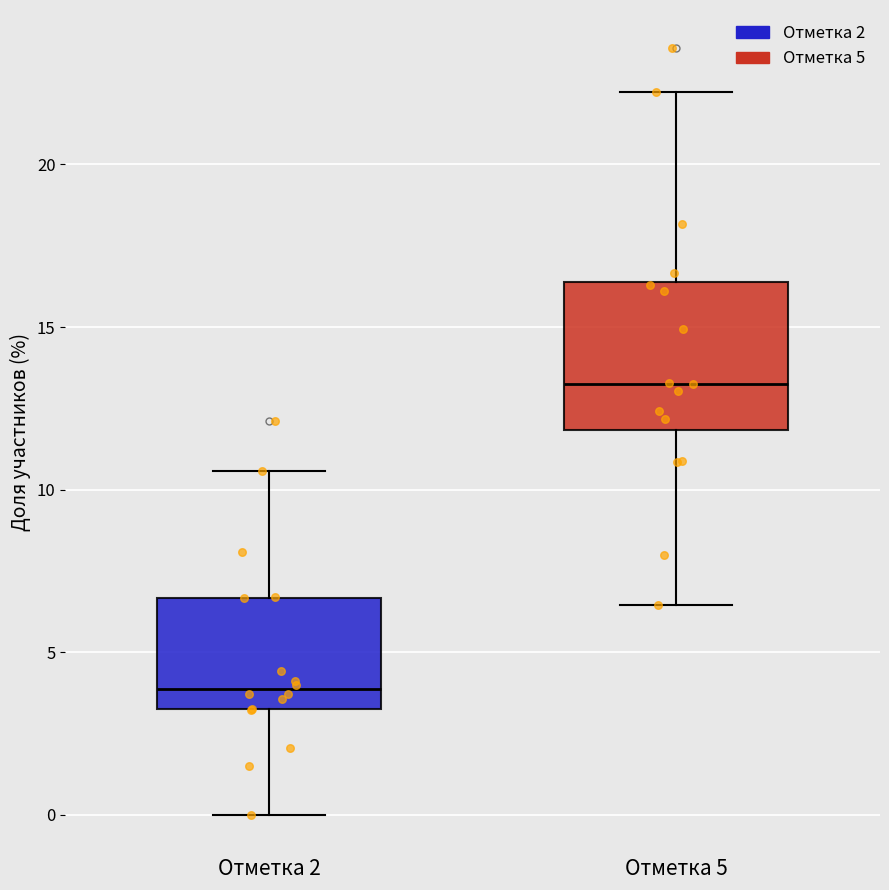

Where does the median line of the box for Отметка 2 sit on the y-axis? The values are not printed on the chart, so give them approximately, as read against the axis.

4.0